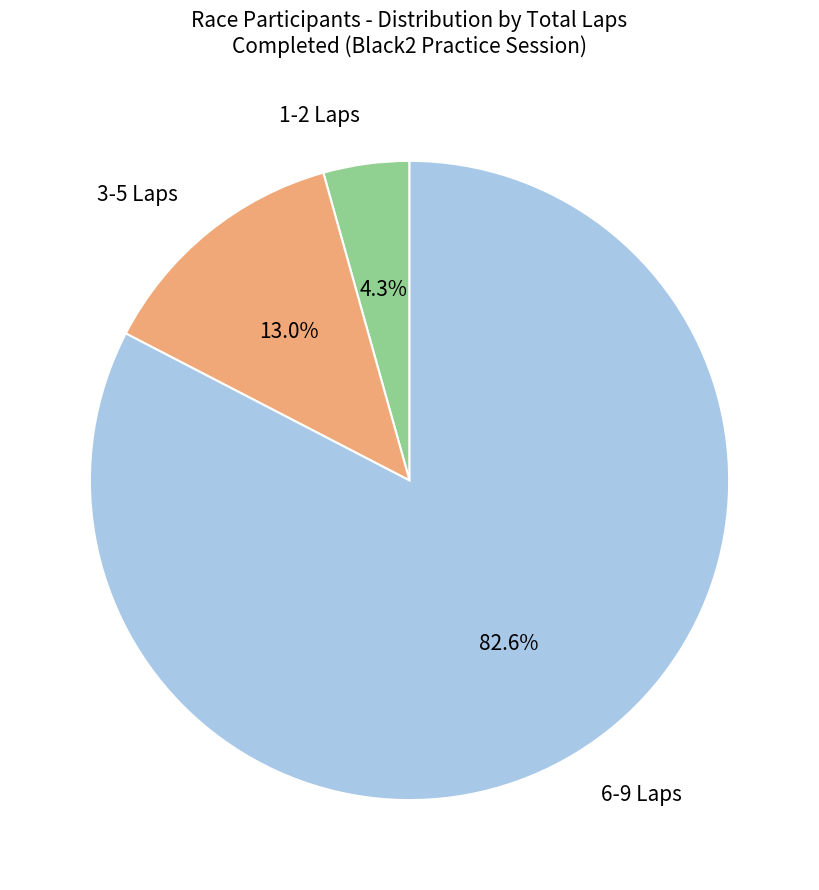

Between 1-2 Laps and 6-9 Laps, which is larger?

6-9 Laps